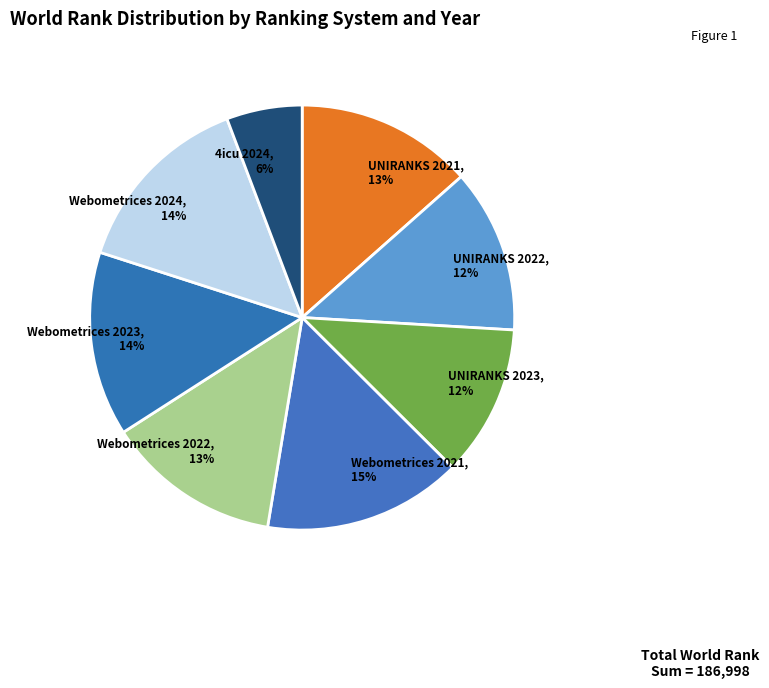

Is it true that Webometrices 2021 is 4% of the pie?

False